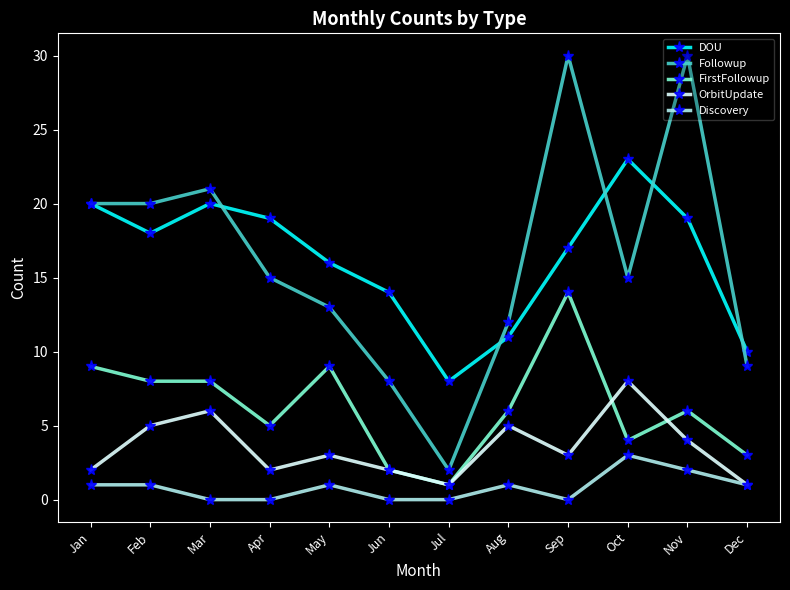

Which category has the highest value in the FirstFollowup series?

Sep